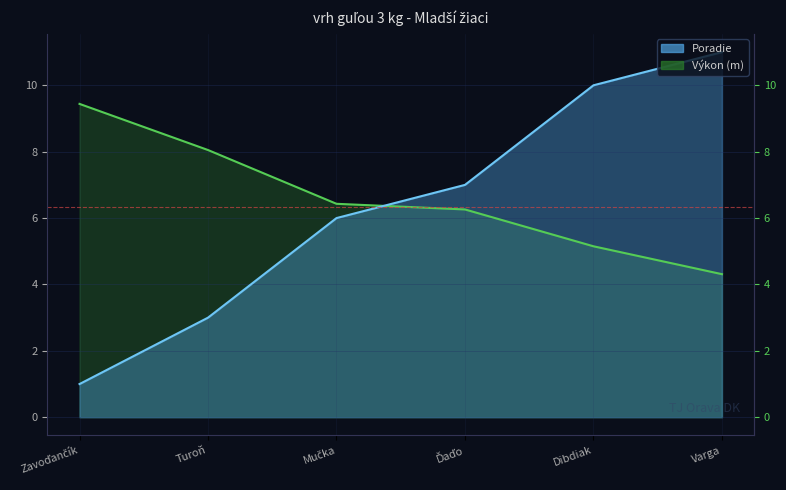

Reading left to right, list all the values displayed in this chart.

Výkon: Zavoďančík=9.4	Turoň=8.1	Mučka=6.4	Ďaďo=6.3	Dibdiak=5.2	Varga=4.3
Poradie: Zavoďančík=1.0	Turoň=3.0	Mučka=6.0	Ďaďo=7.0	Dibdiak=10.0	Varga=11.0